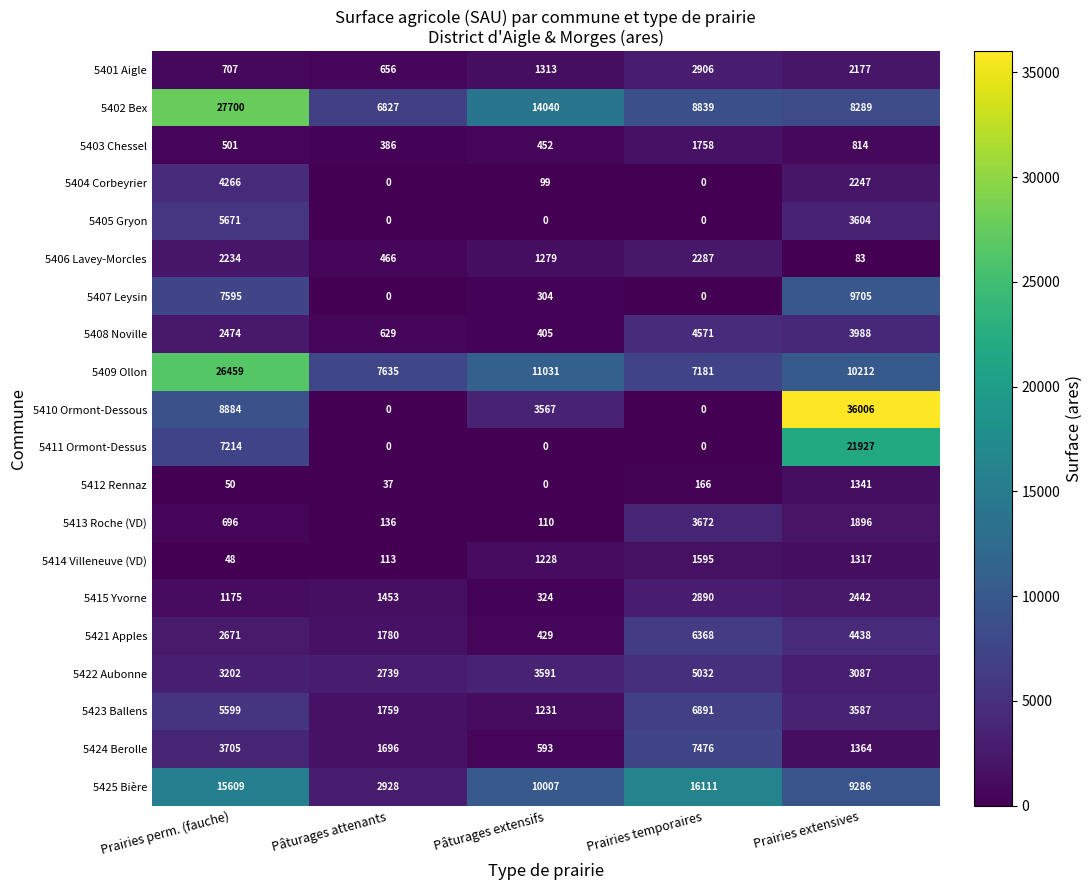

What is the minimum value for 5408 Noville?

405